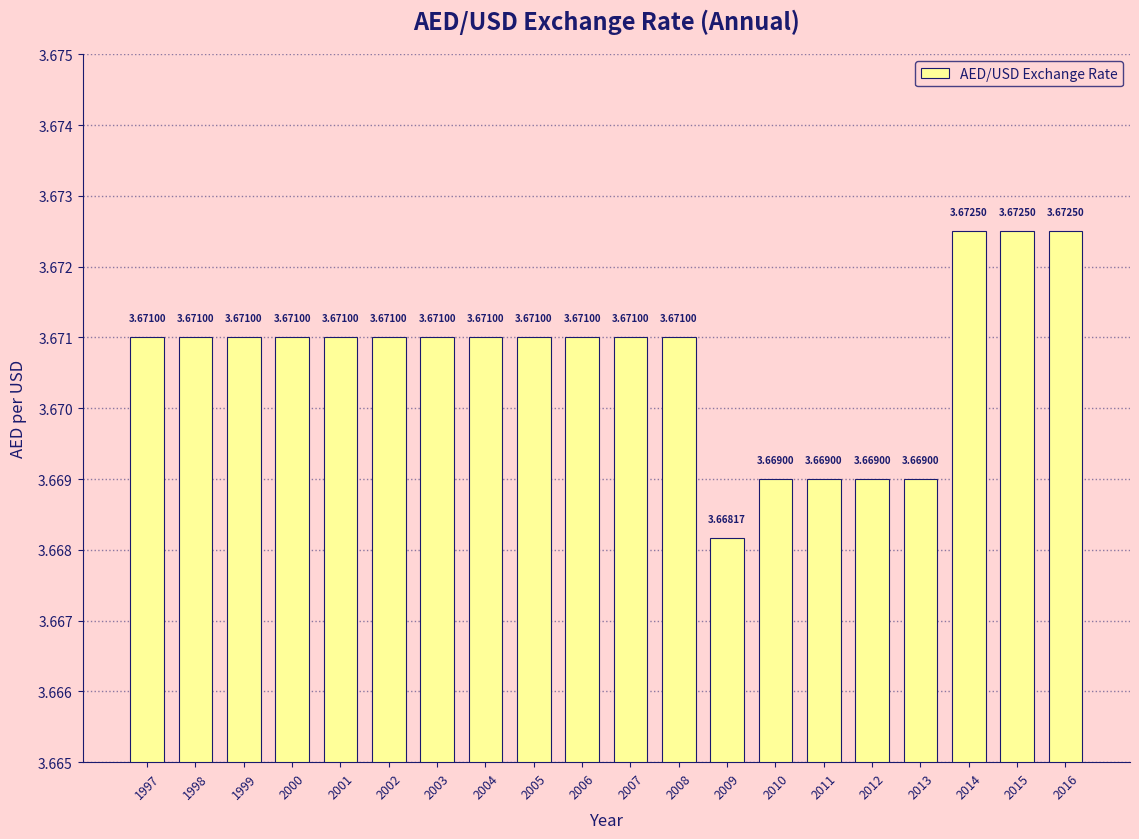

Approximately how many times larger is the value at 2014 compared to 2009?

1.0